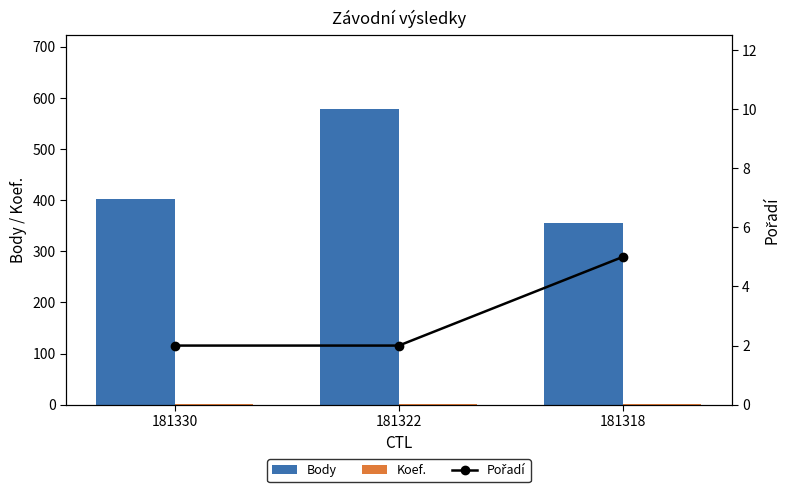

How many Body values are between 356 and 578?

3